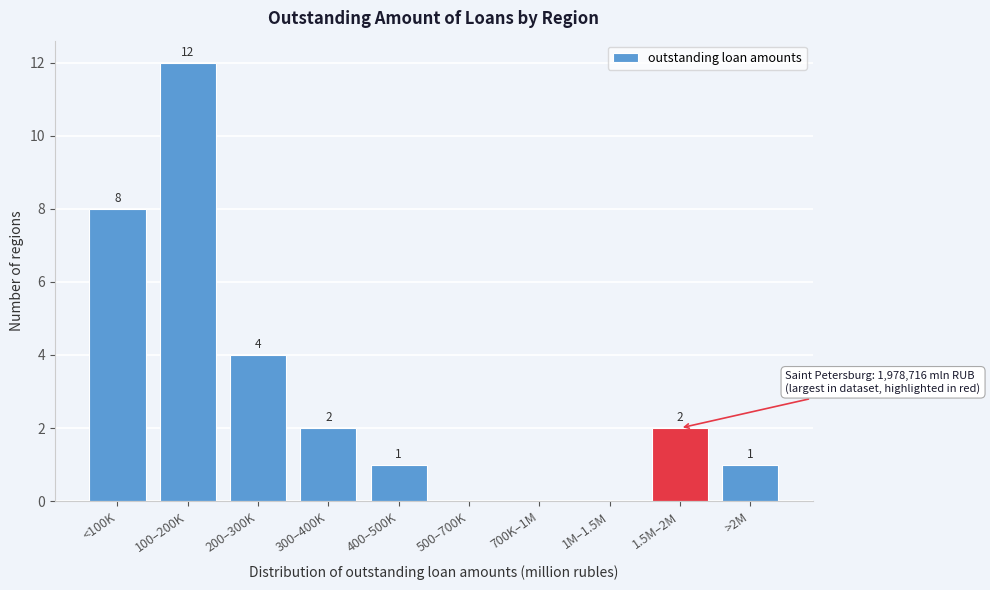

Reading left to right, extract all data points from this chart.

<100K=8	100–200K=12	200–300K=4	300–400K=2	400–500K=1	500–700K=0	700K–1M=0	1M–1.5M=0	1.5M–2M=2	>2M=1